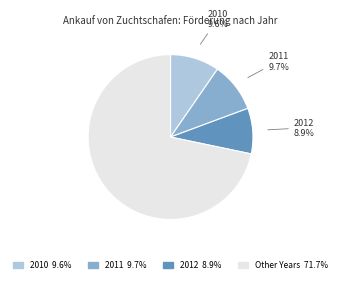

Is there a majority slice in this chart?

Yes